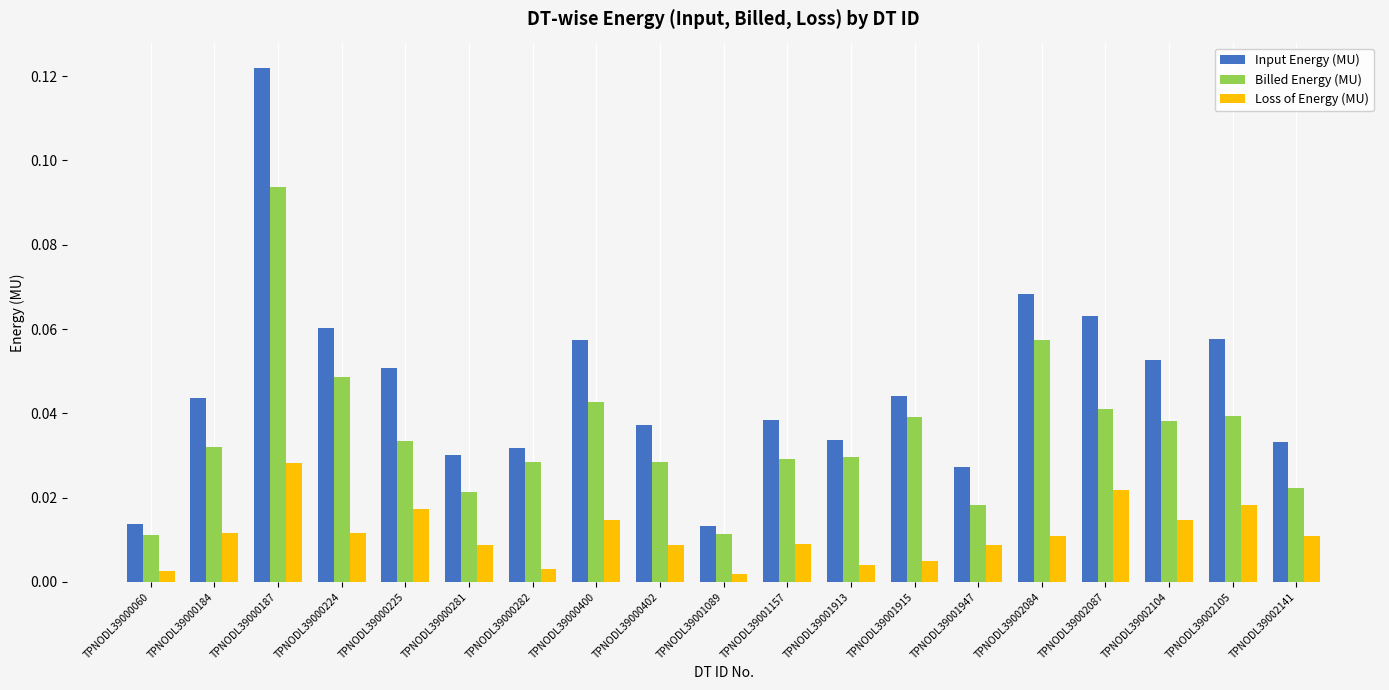

How many Billed Energy (MU) values are between 0 and 1?

19